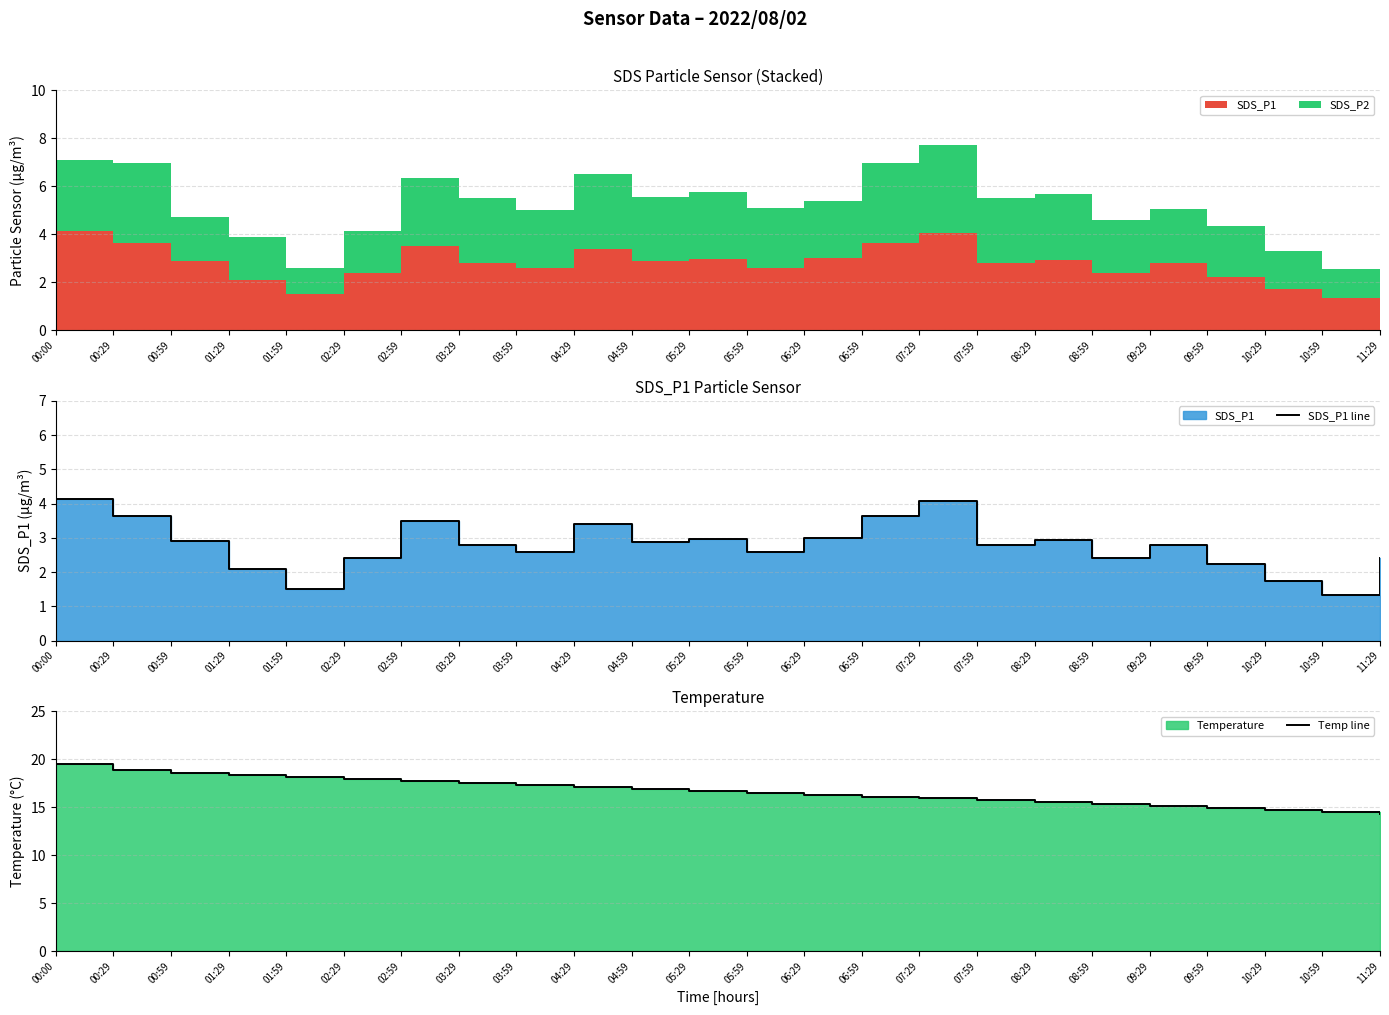

In SDS_P1 line, how many points are lower than both neighbors (excluding endpoints)?

7